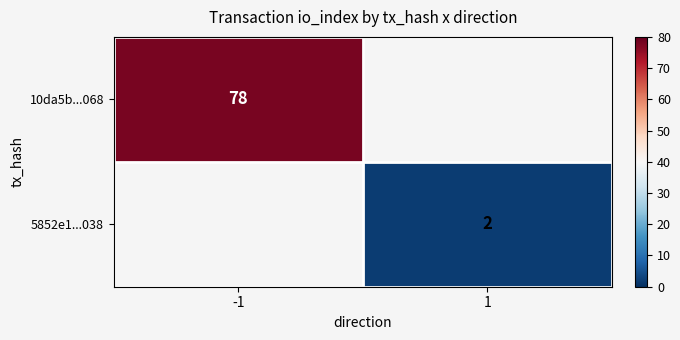

The 5852e1...038 series shows 1 at 1. True or false?

False